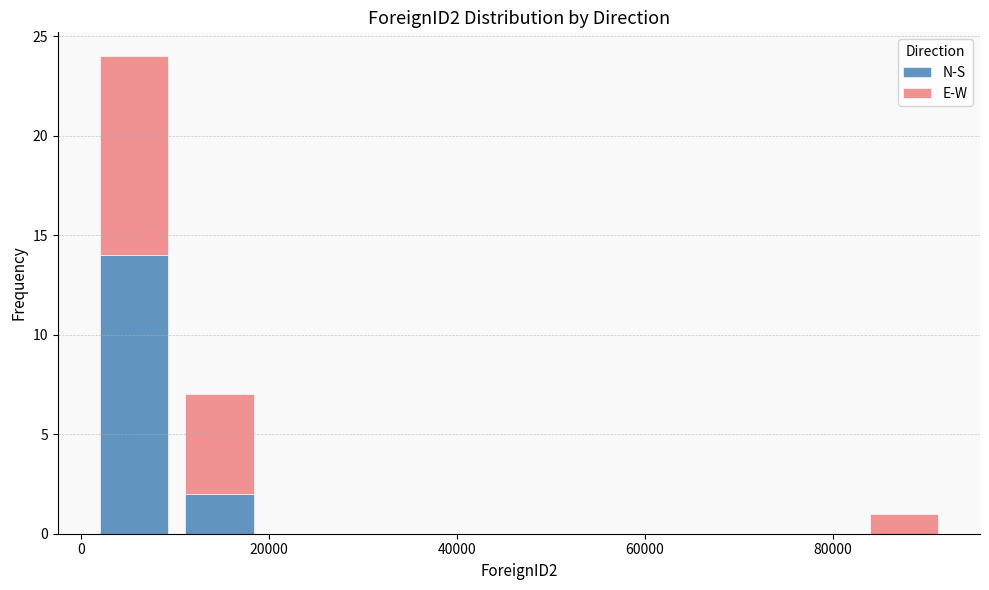

Which range on the x-axis has the tallest stacked bar (by total height)?

2000 to 10000